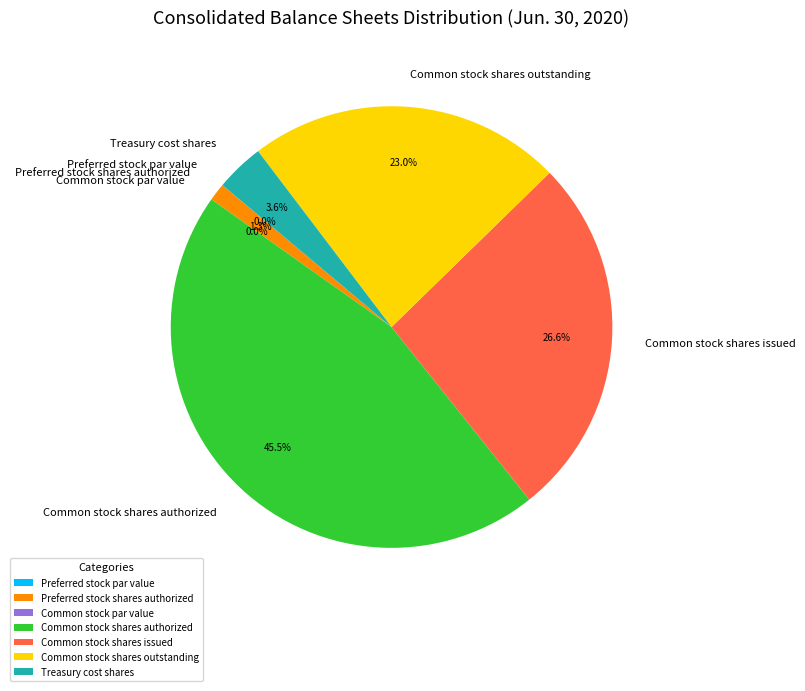

The Common stock shares issued slice represents 27% of the pie. True or false?

True